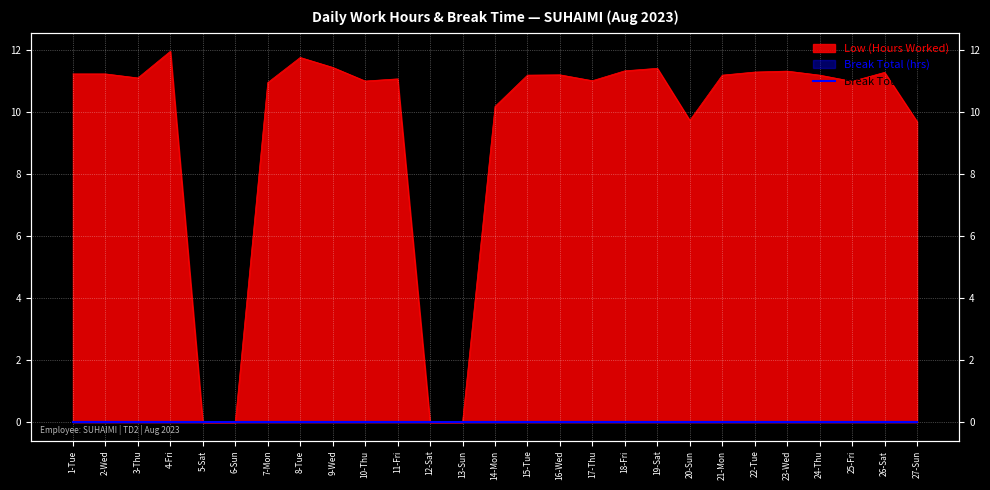

List the labels in order of value, largest first.

4-Fri, 8-Tue, 9-Wed, 19-Sat, 18-Fri, 23-Wed, 22-Tue, 26-Sat, 1-Tue, 2-Wed, 16-Wed, 15-Tue, 21-Mon, 24-Thu, 3-Thu, 11-Fri, 17-Thu, 10-Thu, 25-Fri, 7-Mon, 14-Mon, 20-Sun, 27-Sun, 5-Sat, 6-Sun, 12-Sat, 13-Sun